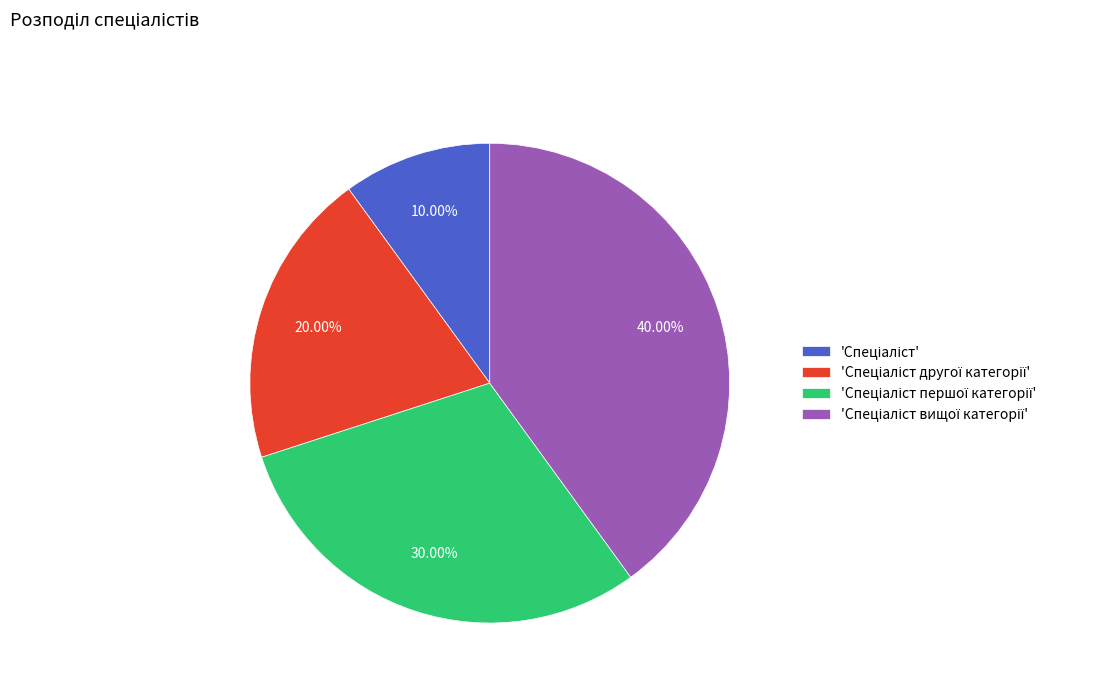

Does any single category account for the majority?

No